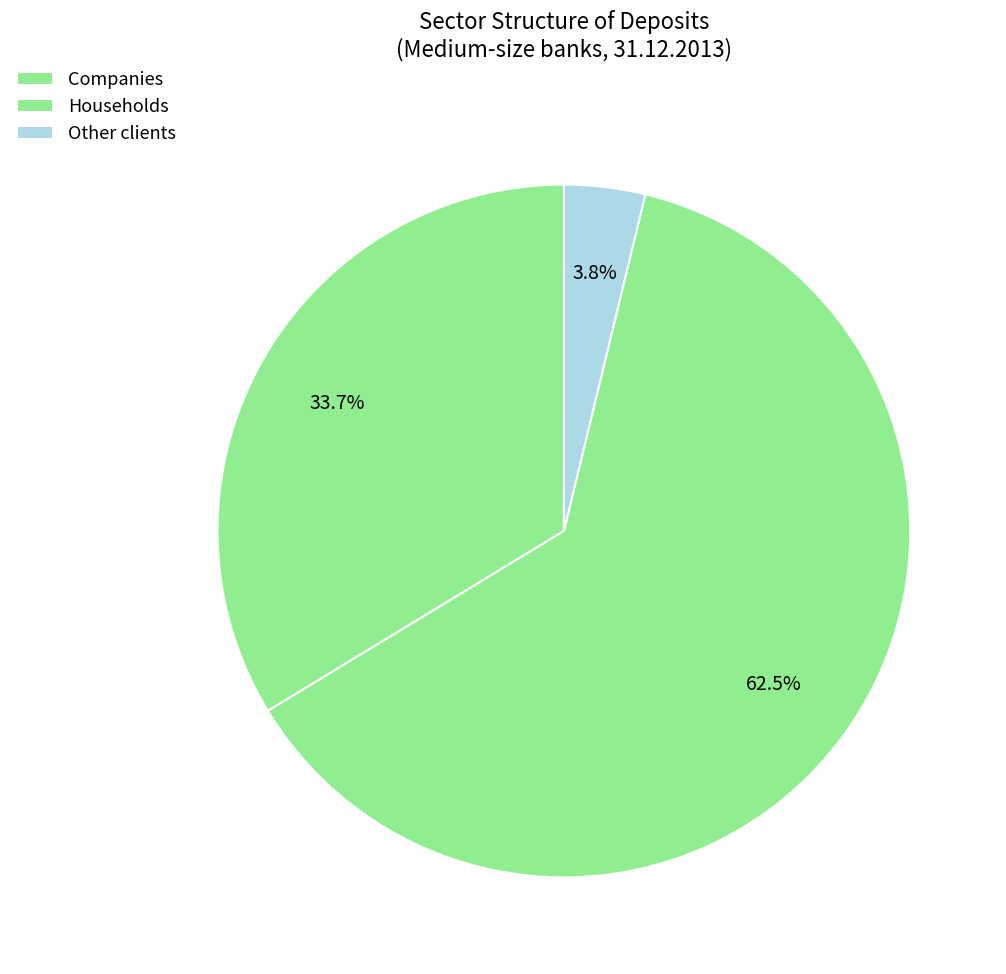

Which has a higher value, Households or Other clients?

Households